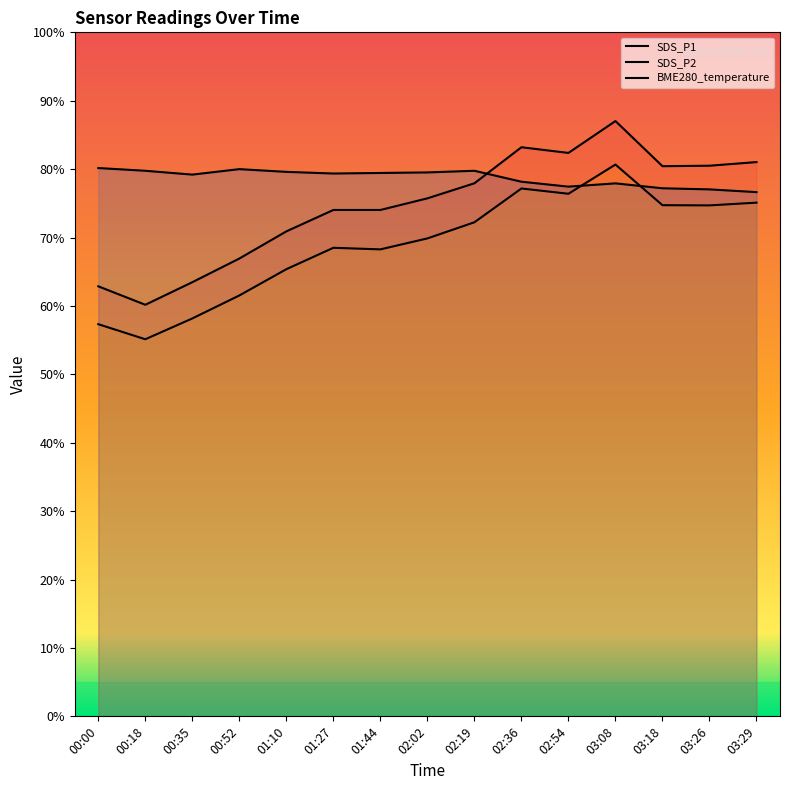

True or false: SDS_P1 and SDS_P2 cross at least once.

False